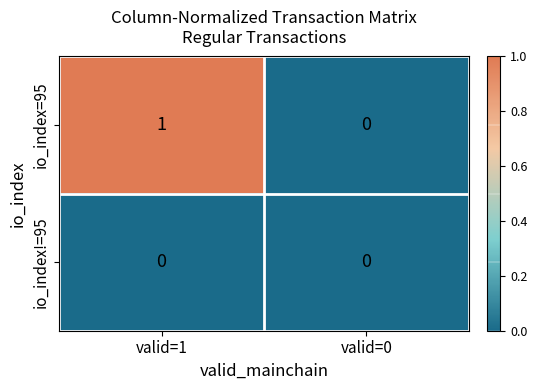

At which category is the sum across all series the highest?

valid=1